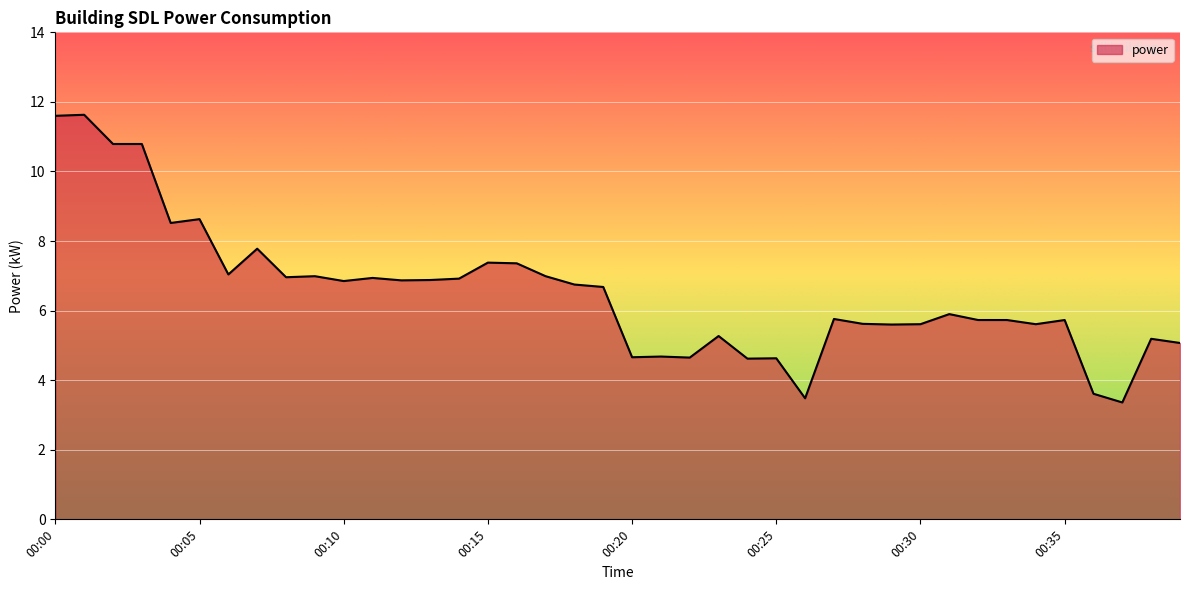

What is the minimum value shown in the chart?

3.4